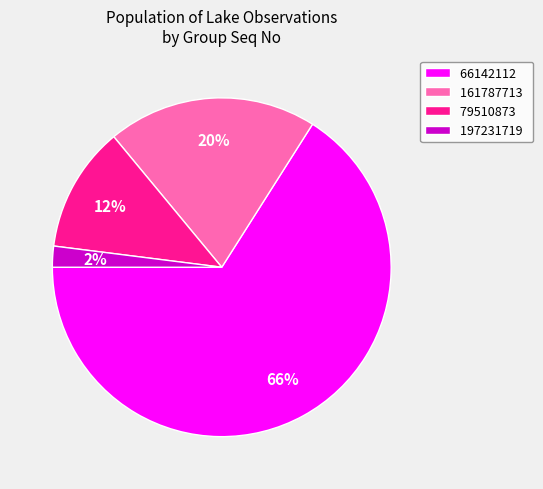

To the nearest percent, what is the difference between the largest and smallest slice percentages?

64%